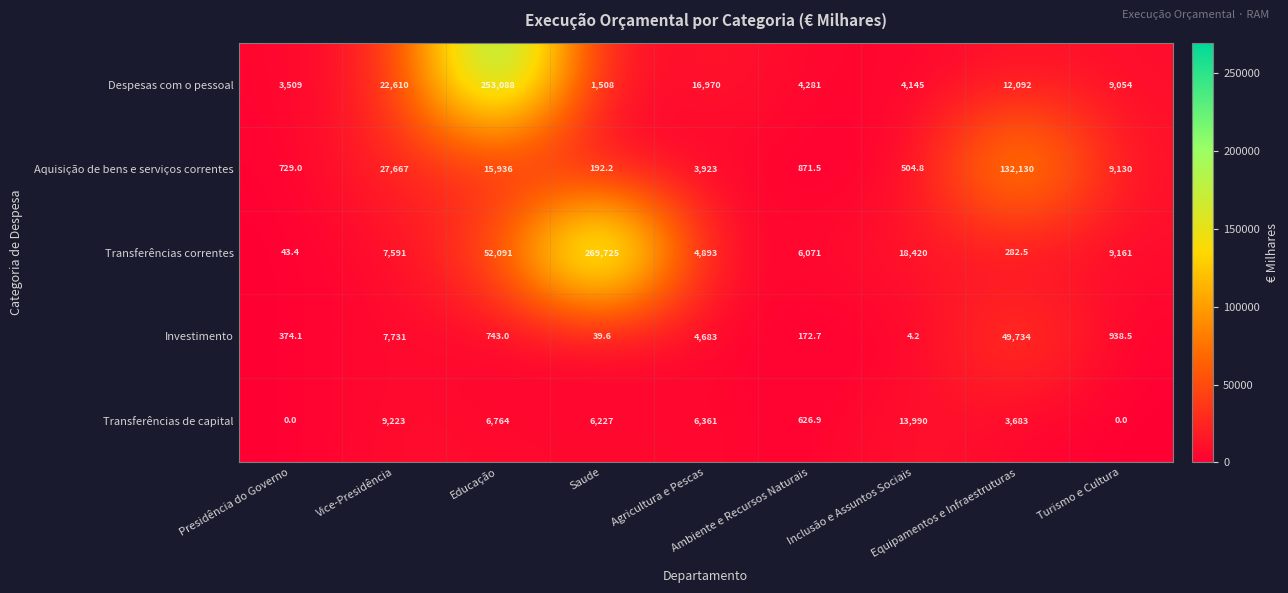

Which series has the largest total across all categories?

Transferências correntes